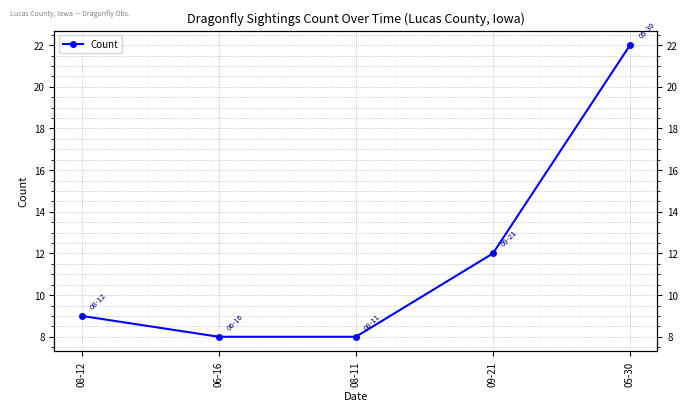

Where is the data nearest to the value 15?

09-21